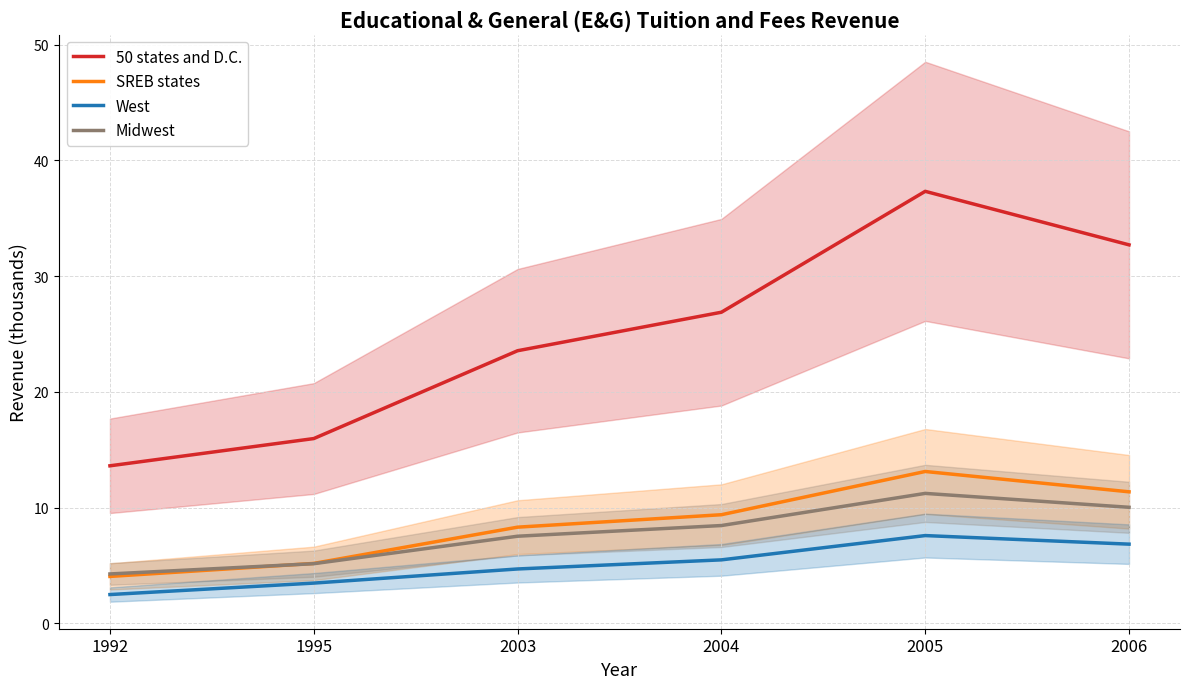

True or false: 50 states and D.C. and West cross at least once.

False